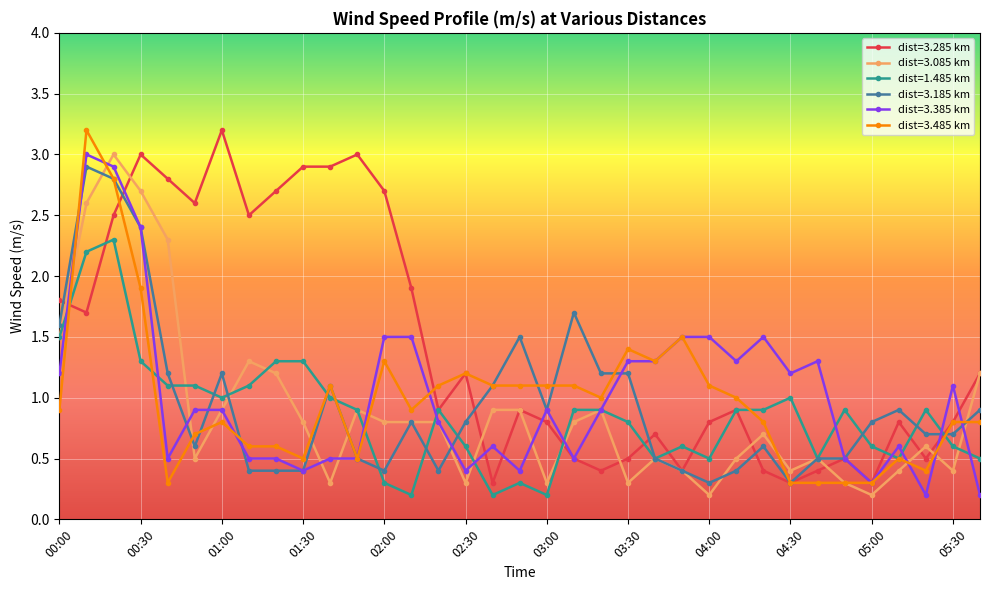

What is the minimum value for dist=3.185 km?

0.3